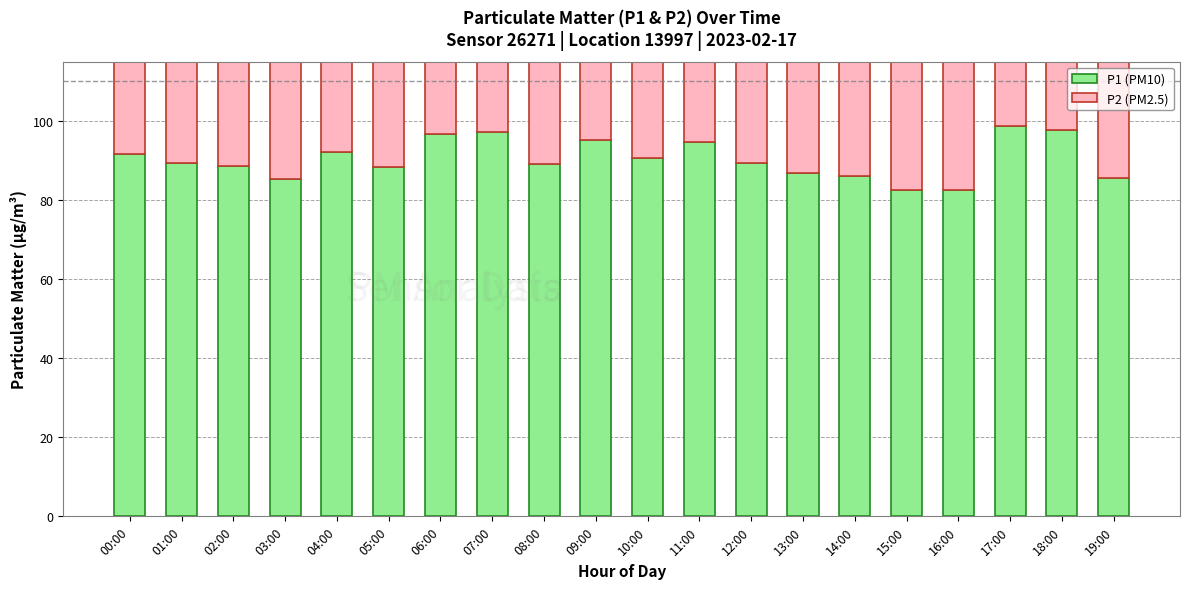

What is the label of the 14th bar from the right?

06:00